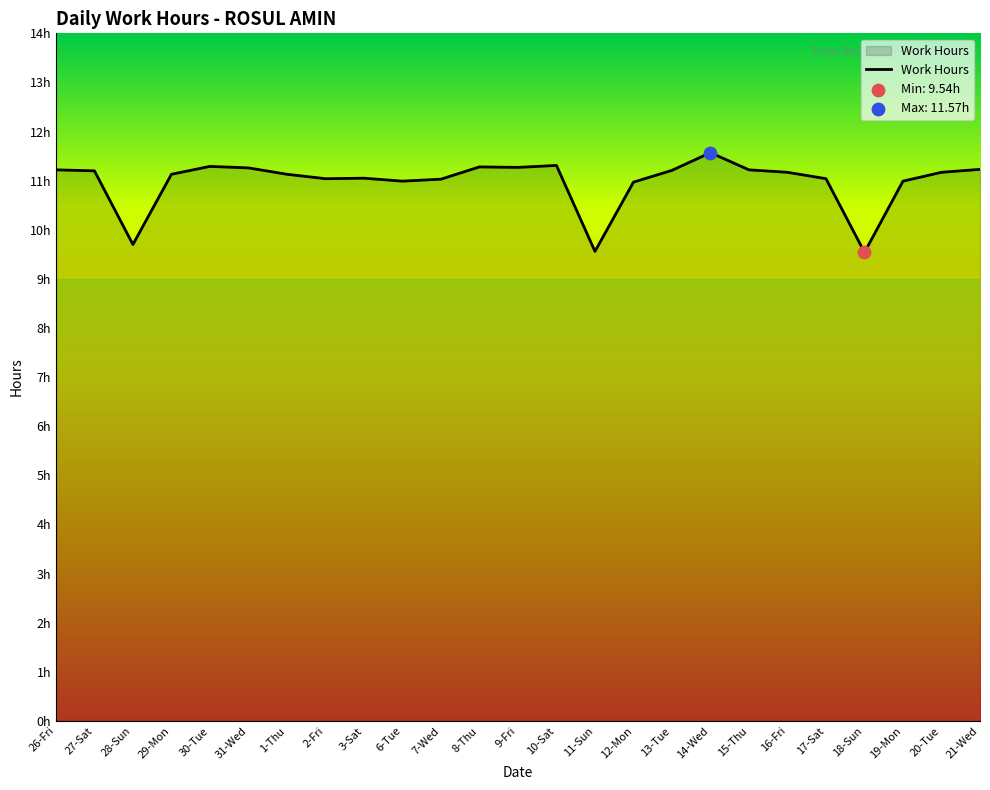

Which has a higher value, 2-Fri or 9-Fri?

9-Fri